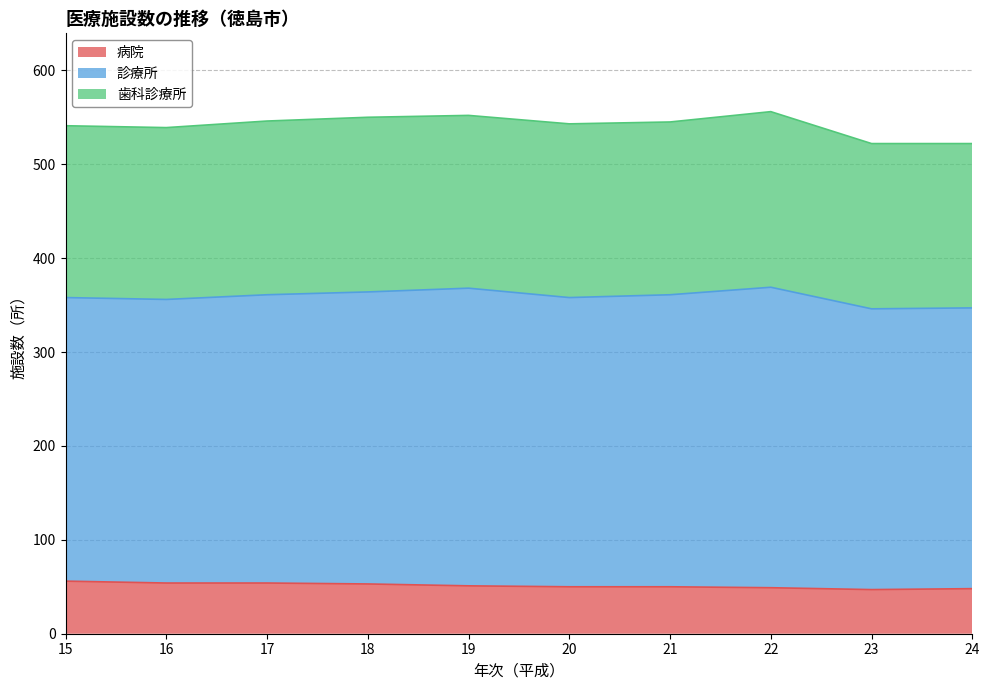

The 病院 series shows 84 at 15. True or false?

False